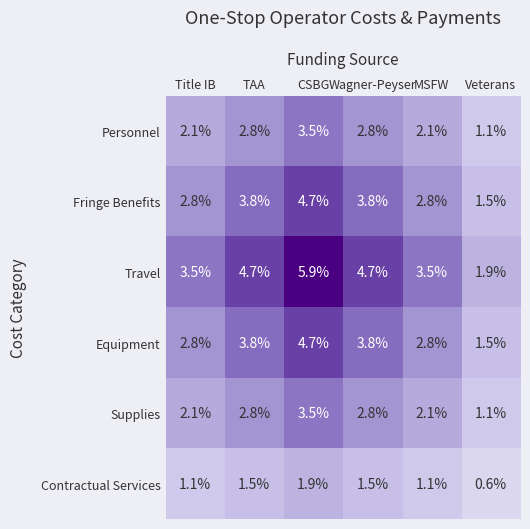

Which series has the widest spread of values?

Travel